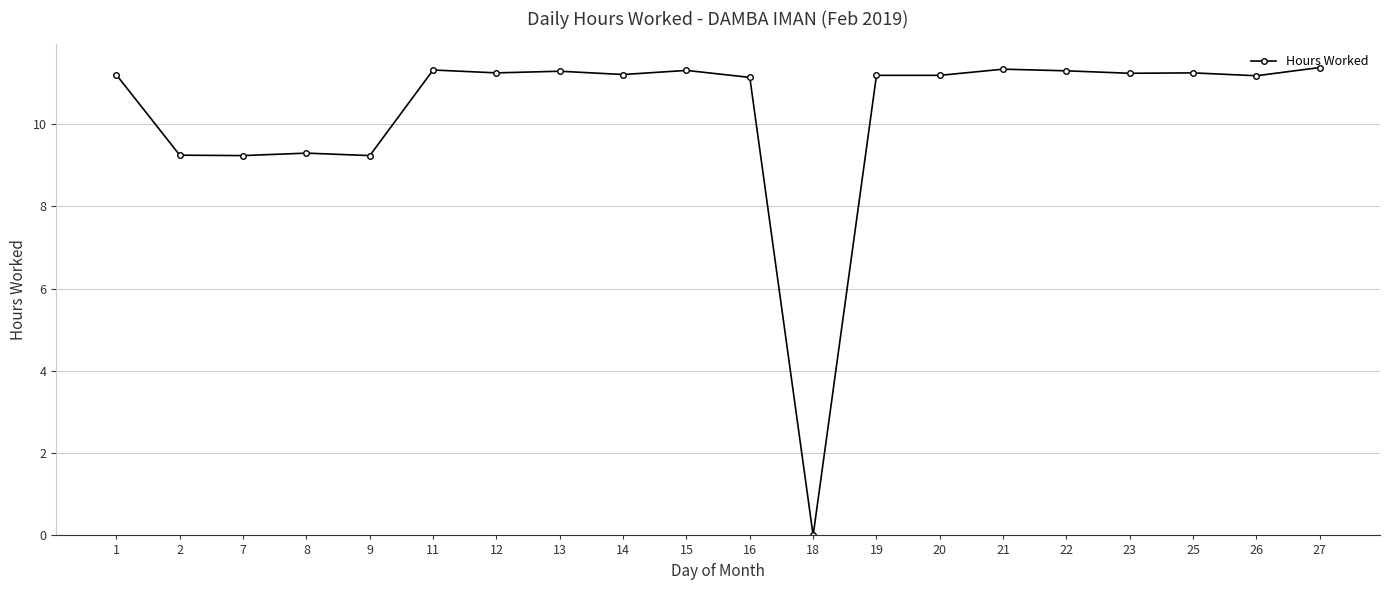

How many values are below 11?

5